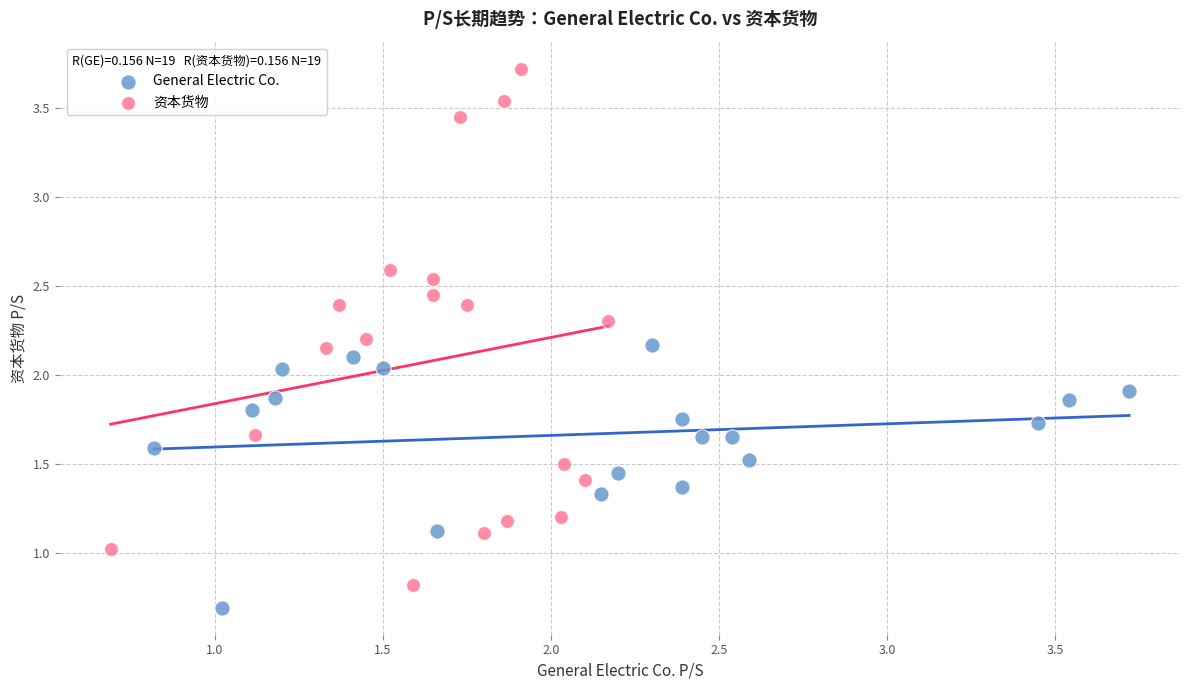

Which series has the widest spread of Y values?

资本货物